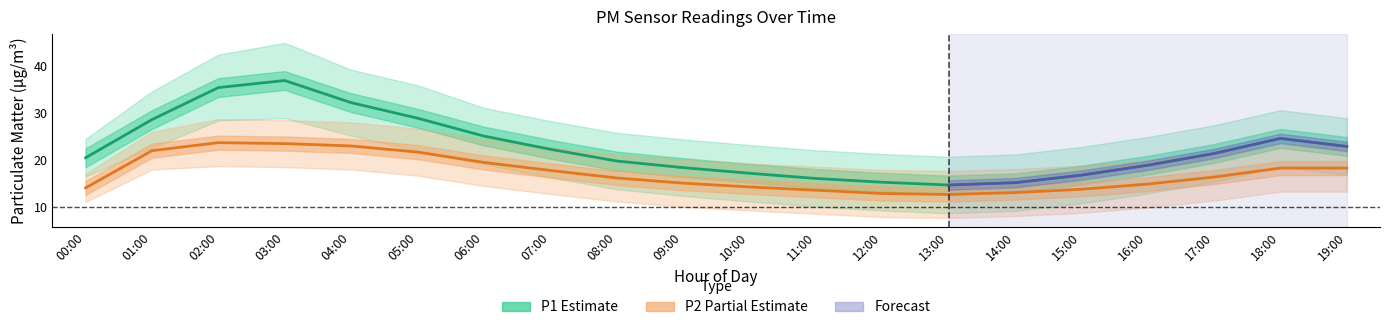

At which category is the sum across all series the highest?

03:00